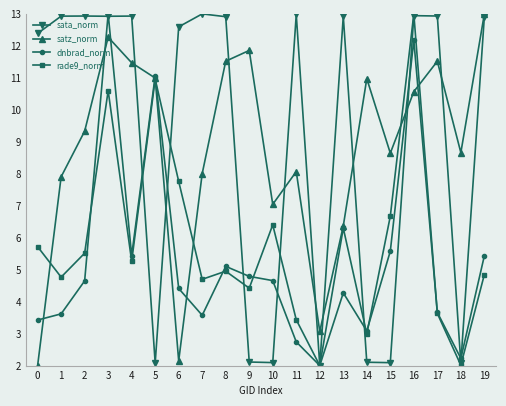

What is the value of the satz_norm point at the 17th from the left?

10.6